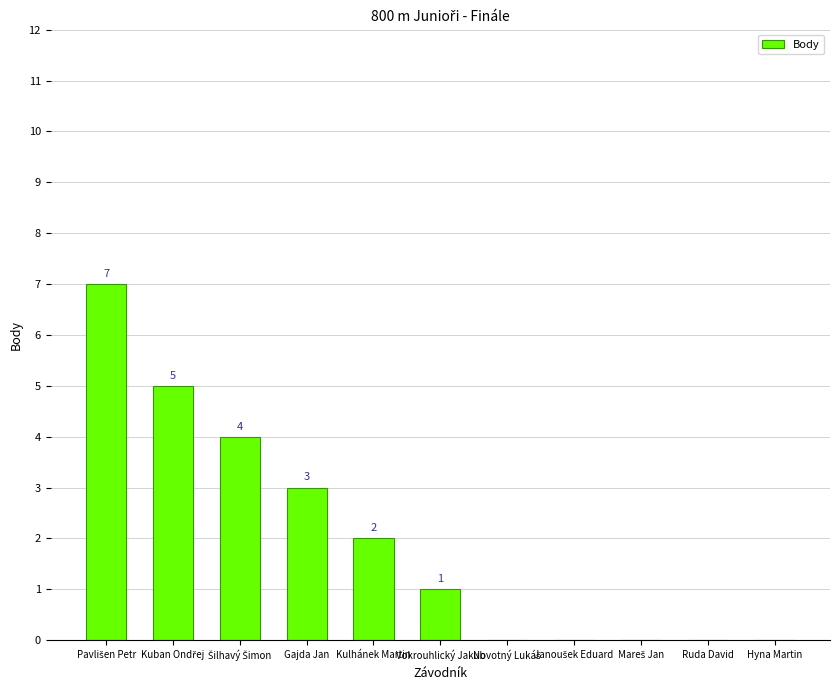

What is the sum of all values?

22